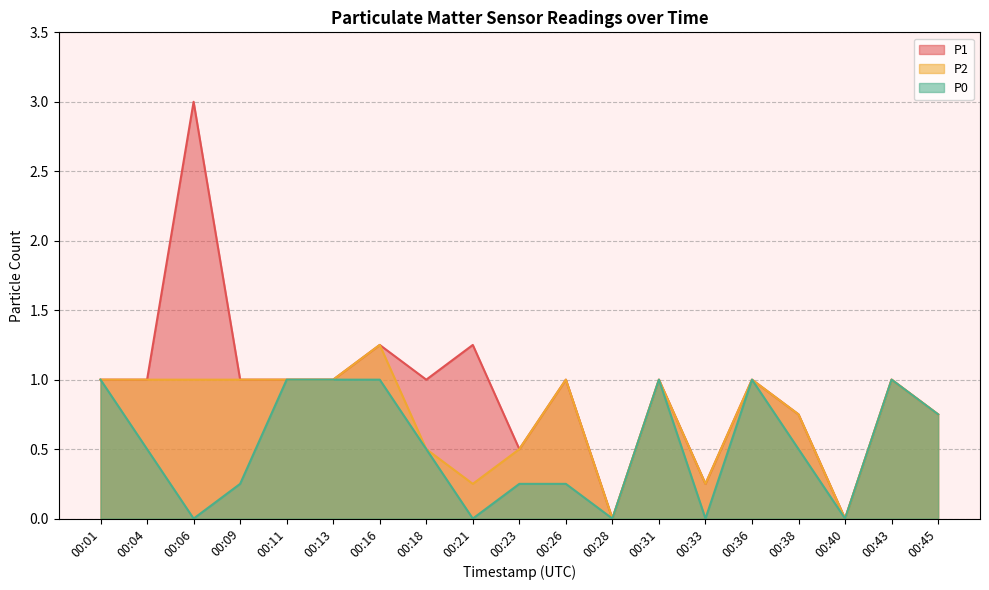

At which category is the sum across all series the highest?

00:06